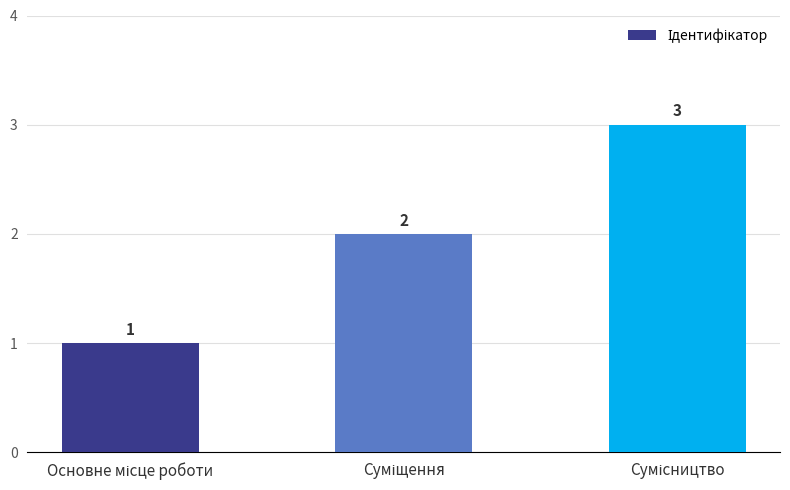

What is the greatest value displayed?

3